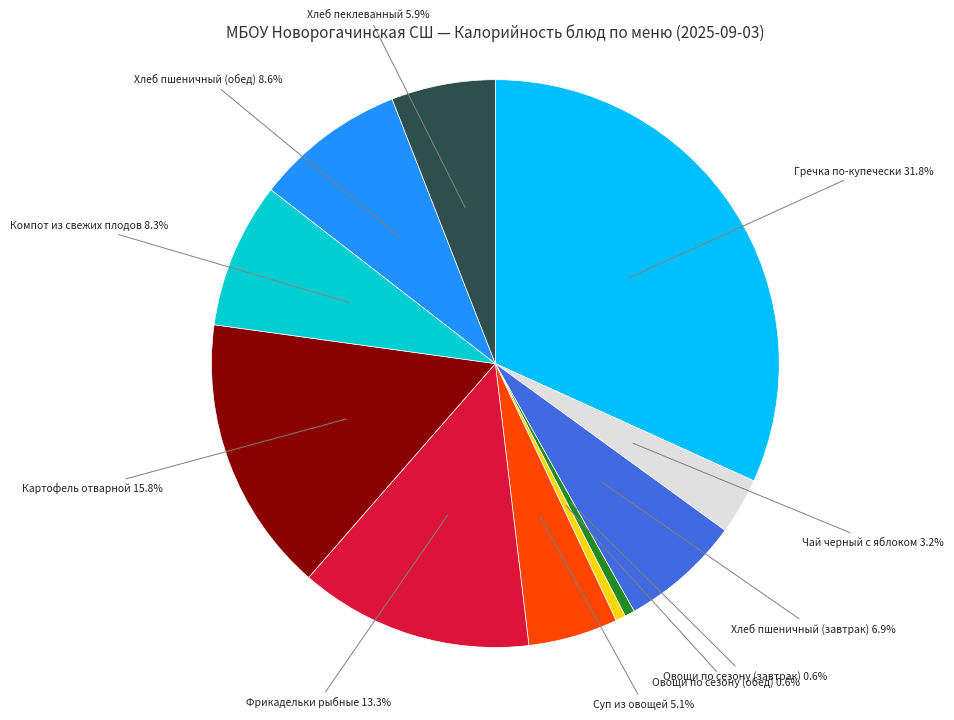

How many slices are in this pie chart?

11